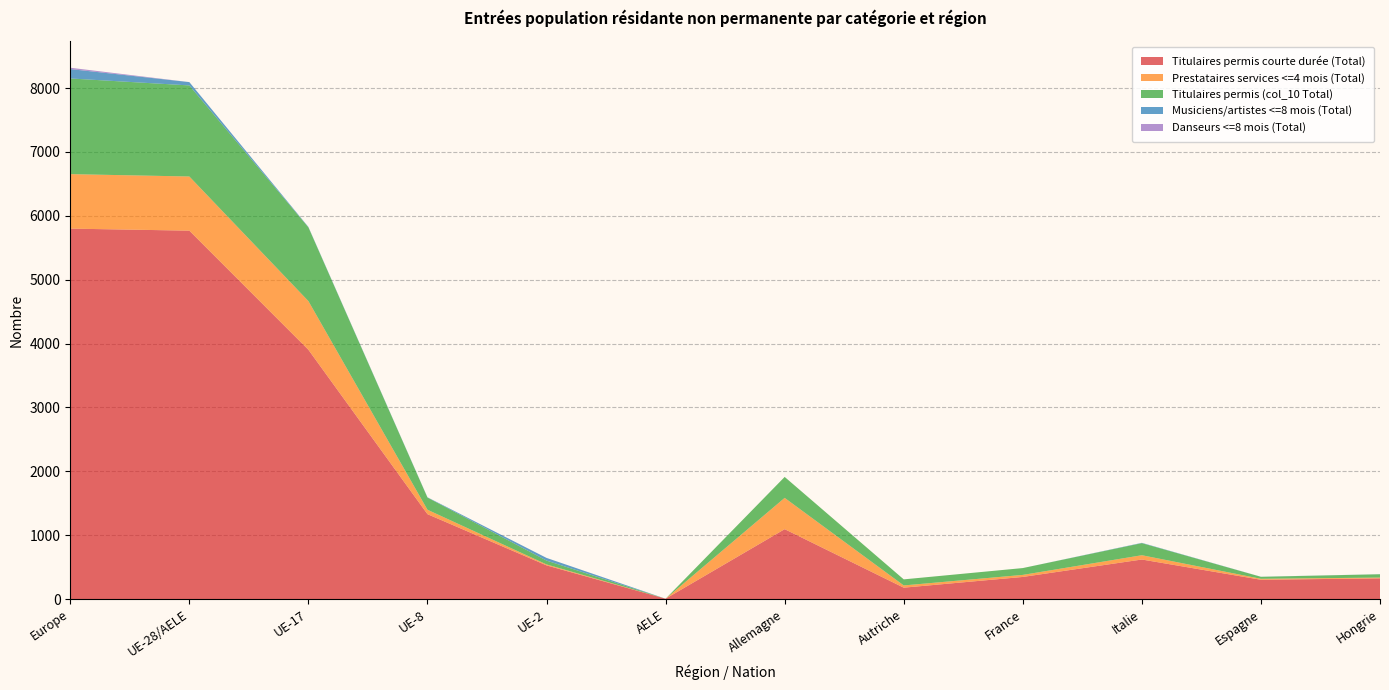

Reading left to right, transcribe all the data shown in this chart.

Titulaires permis courte durée (Total): Europe=5800	UE-28/AELE=5768	UE-17=3903	UE-8=1329	UE-2=527	AELE=5	Allemagne=1094	Autriche=178	France=346	Italie=619	Espagne=302	Hongrie=324
Prestataires services <=4 mois (Total): Europe=853	UE-28/AELE=848	UE-17=762	UE-8=69	UE-2=15	AELE=0	Allemagne=490	Autriche=35	France=32	Italie=67	Espagne=15	Hongrie=12
Titulaires permis (col_10 Total): Europe=1498	UE-28/AELE=1426	UE-17=1155	UE-8=191	UE-2=60	AELE=0	Allemagne=328	Autriche=95	France=107	Italie=189	Espagne=31	Hongrie=52
Musiciens/artistes <=8 mois (Total): Europe=147	UE-28/AELE=52	UE-17=6	UE-8=4	UE-2=42	AELE=0	Allemagne=0	Autriche=0	France=0	Italie=5	Espagne=1	Hongrie=1
Danseurs <=8 mois (Total): Europe=21	UE-28/AELE=0	UE-17=0	UE-8=0	UE-2=0	AELE=0	Allemagne=0	Autriche=0	France=0	Italie=0	Espagne=0	Hongrie=0